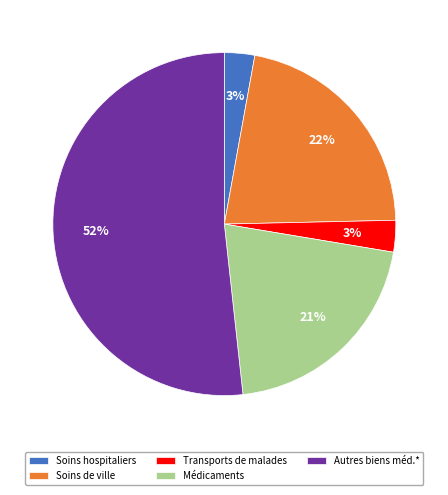

How many segments does this pie chart have?

5